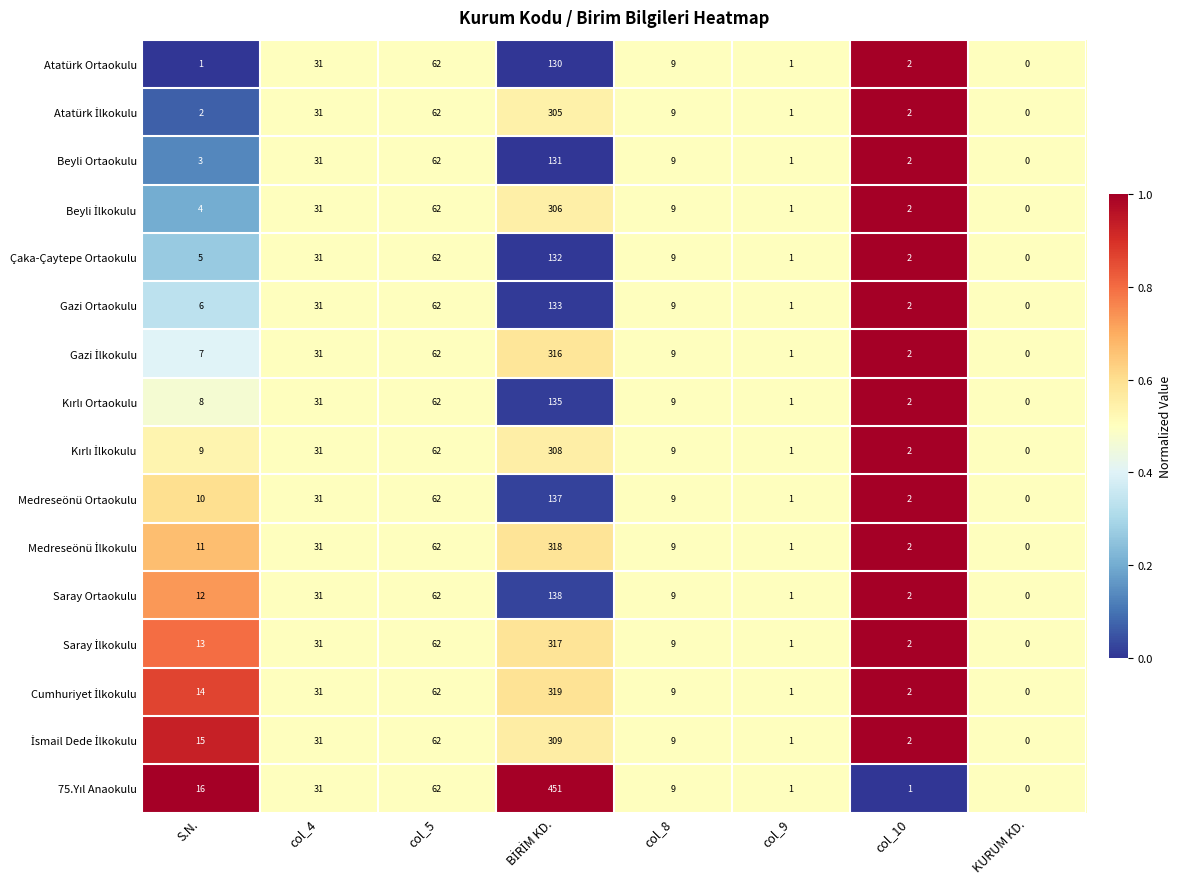

How many data points does each series have?

8